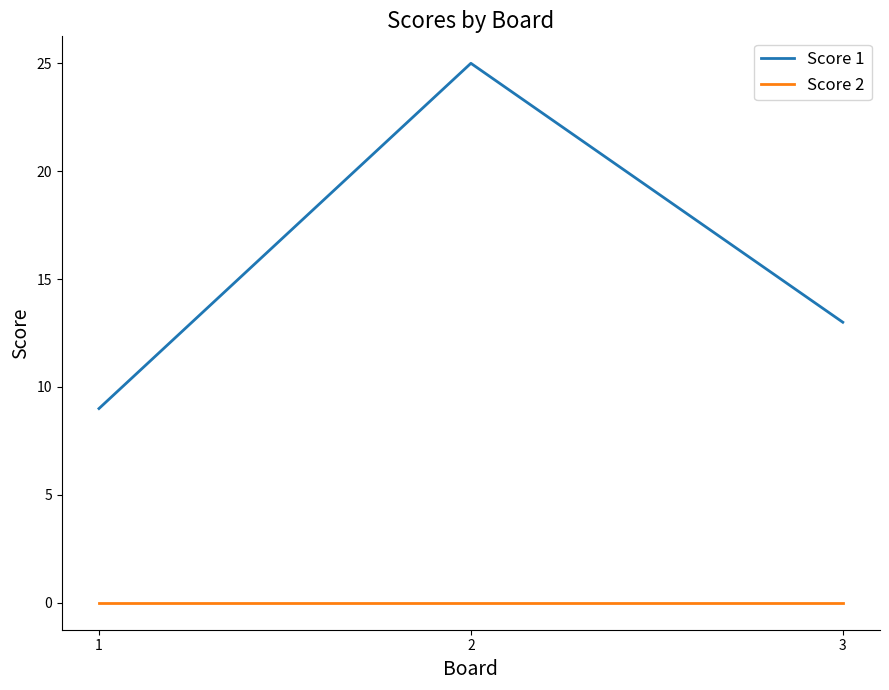

At how many categories does at least one series exceed 22?

1